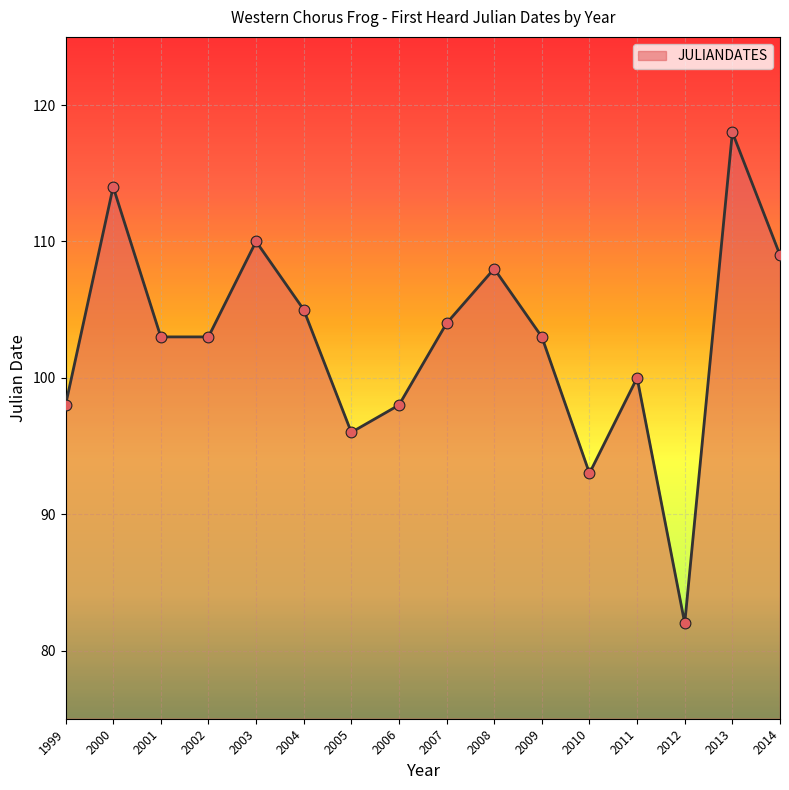

What is the change in value from 2002 to 2007?

+1